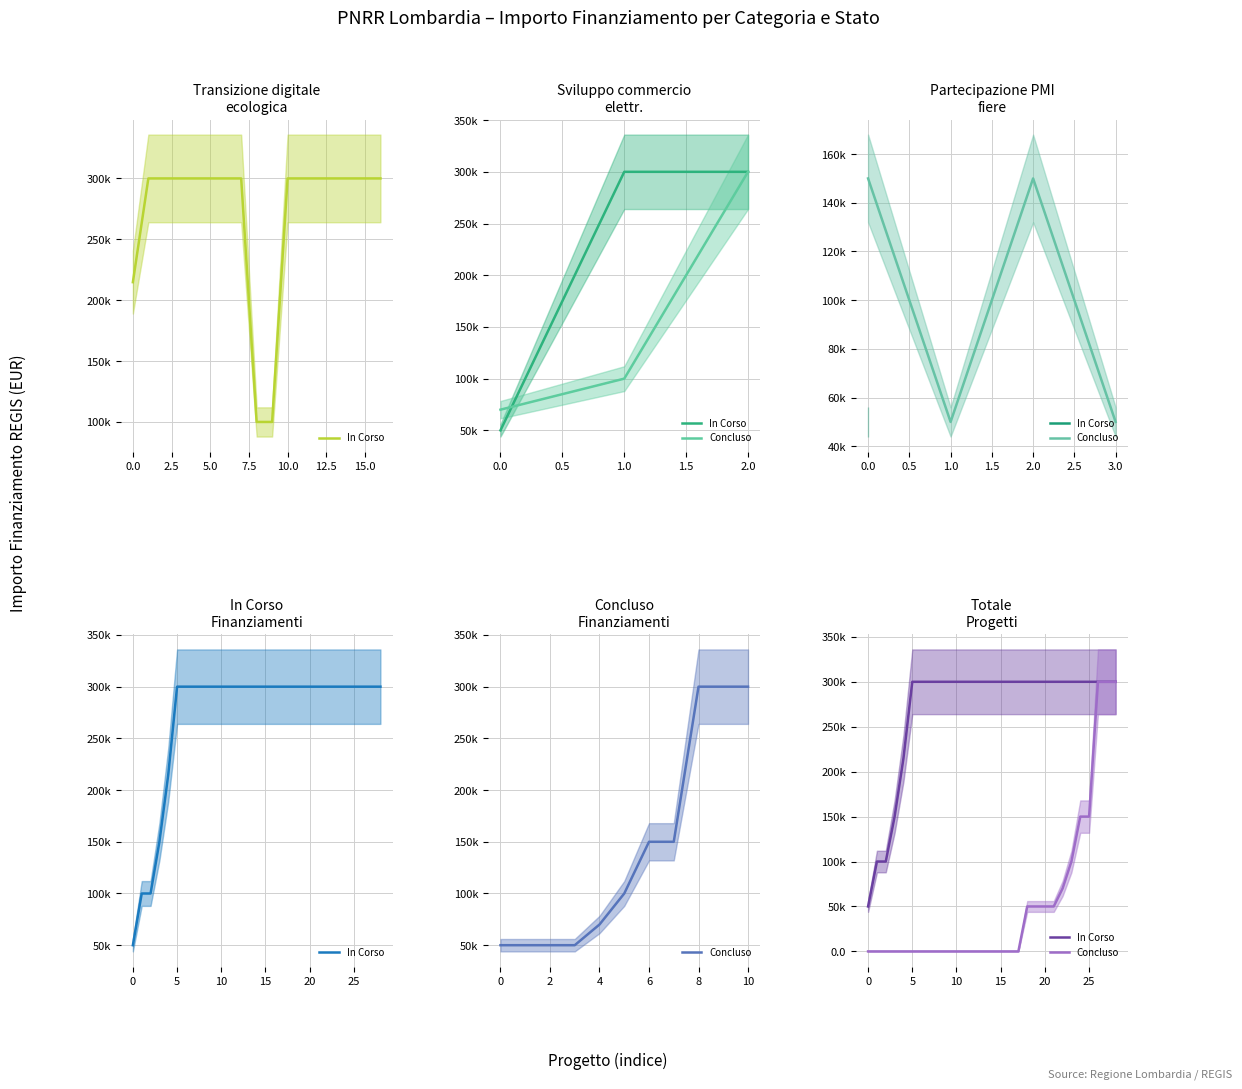

True or false: In Corso and Concluso cross at least once.

False